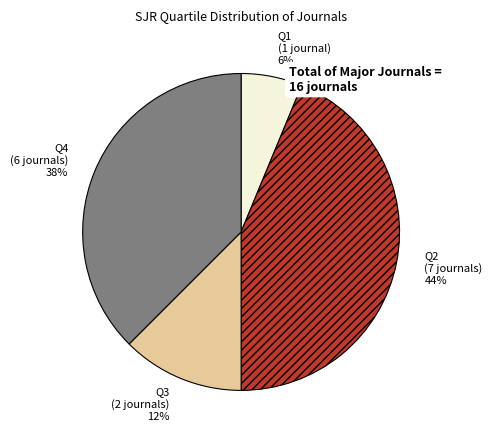

Rank the categories by value from highest to lowest.

Q2, Q4, Q3, Q1